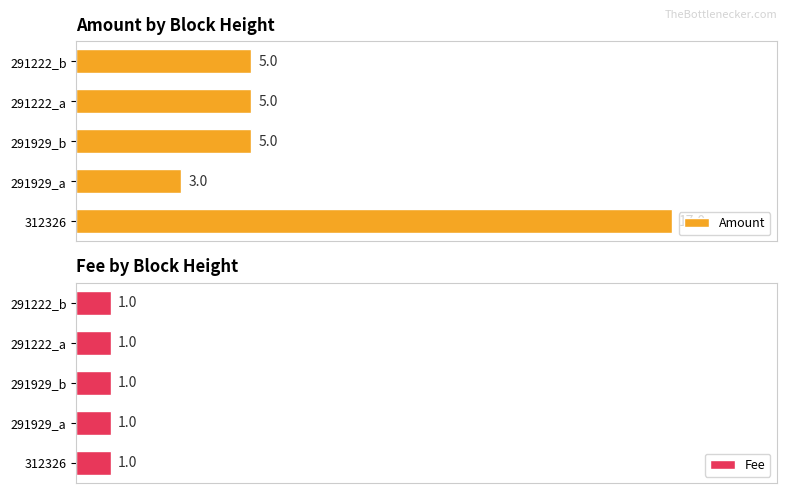

Which series has the largest range (max minus min)?

Amount